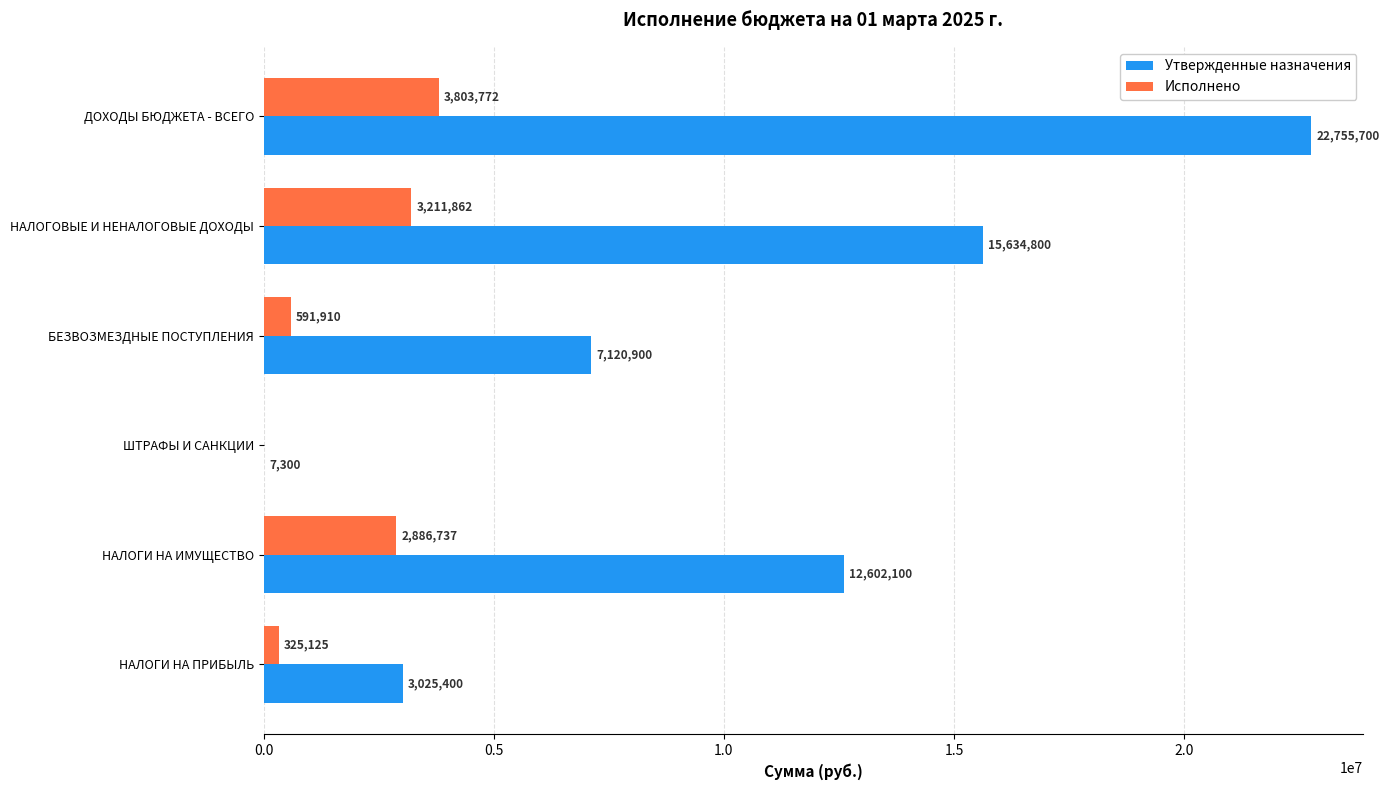

Which series has the largest range (max minus min)?

Утвержденные назначения